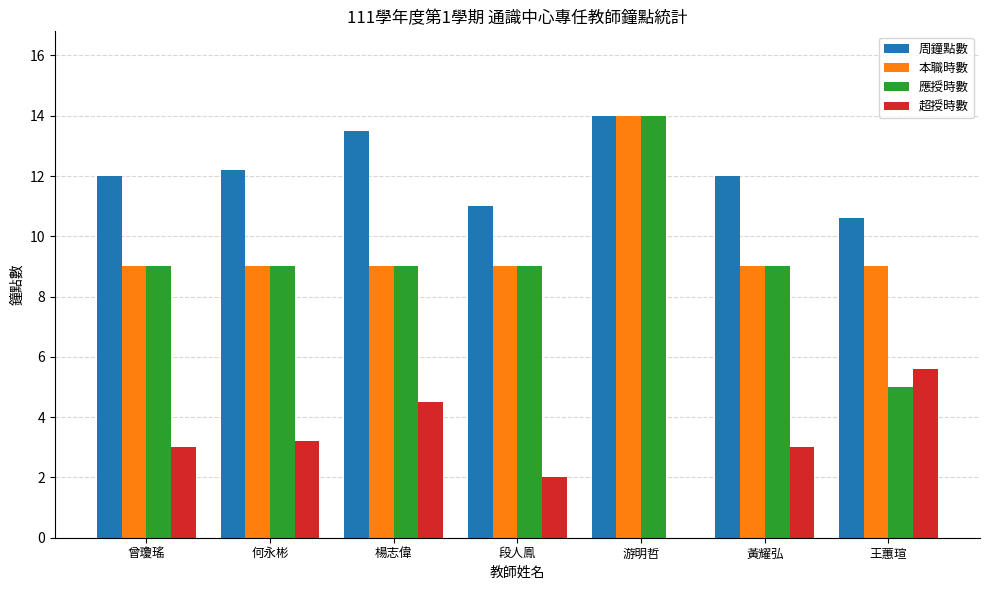

What is the approximate value of 本職時數 at 段人鳯?

9.0